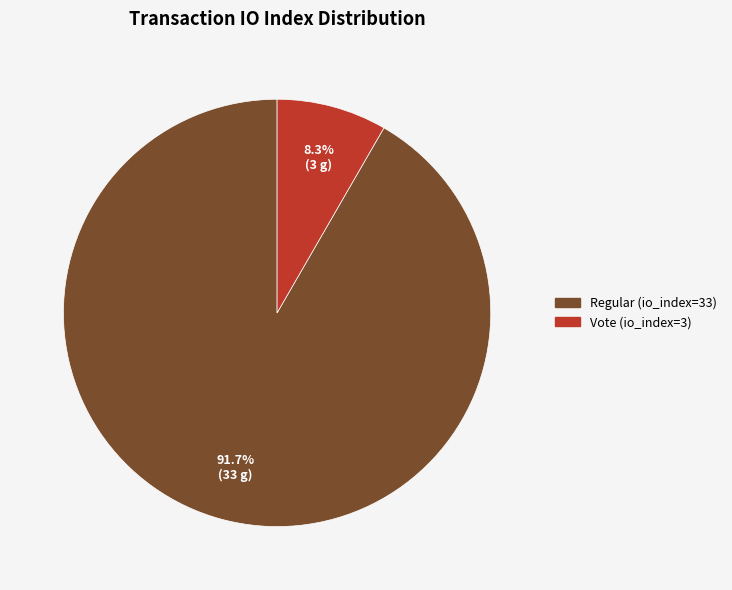

What is the largest slice in the pie chart?

Regular (io_index=33)